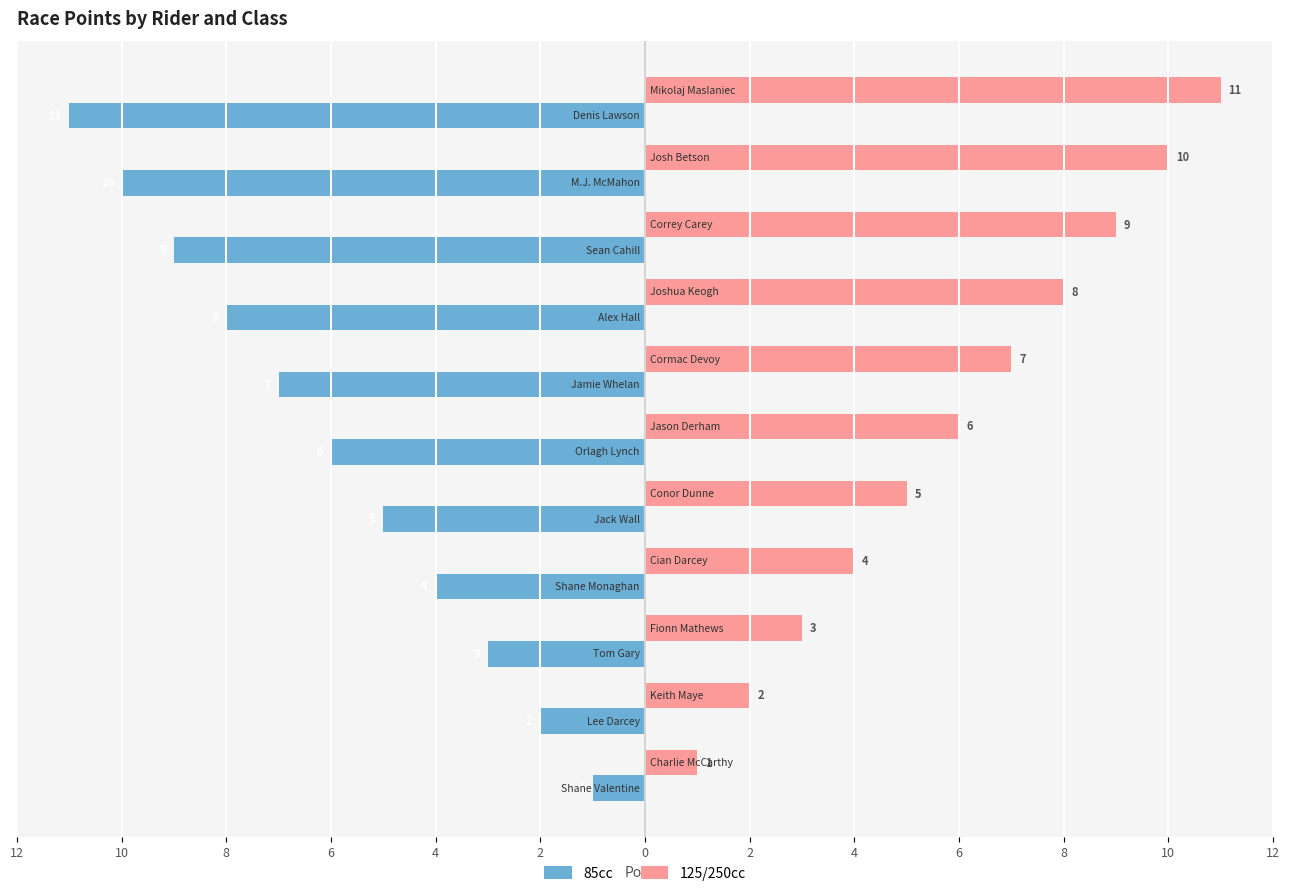

What is the maximum value shown in the chart?

11